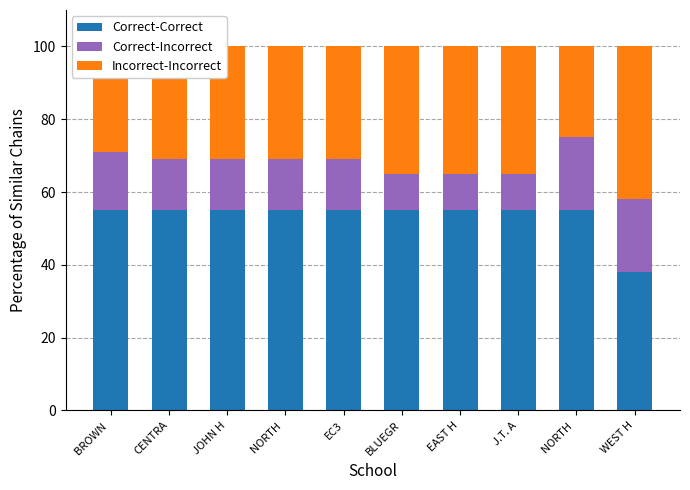

Read the Incorrect-Incorrect value at WEST H, to the nearest 5.

40